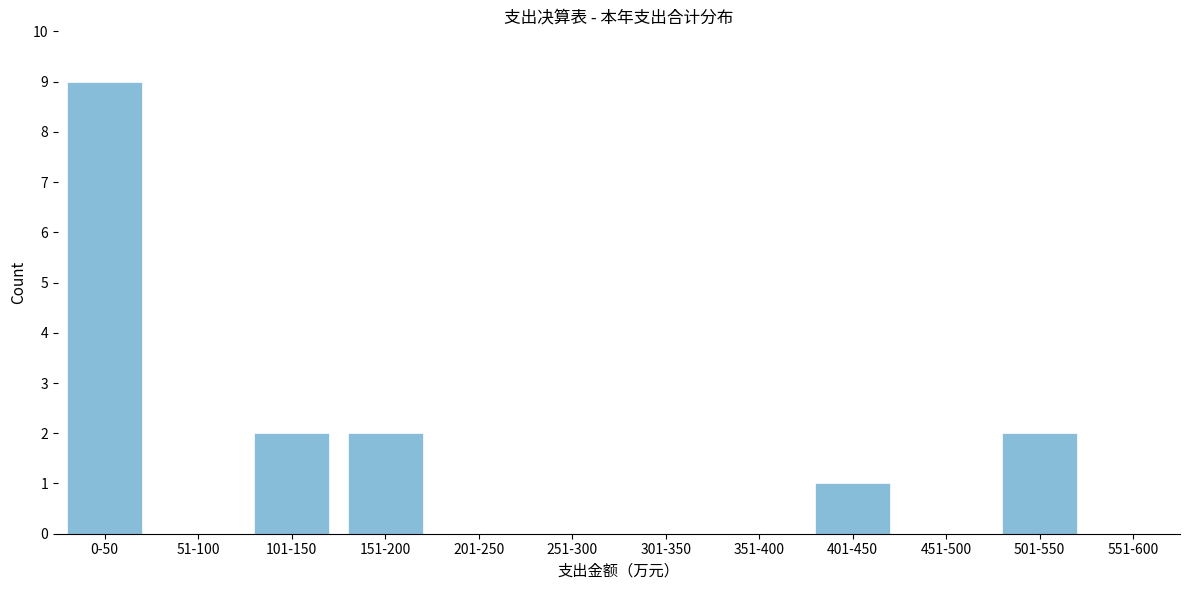

Reading left to right, list all the values displayed in this chart.

0-50=9	51-100=0	101-150=2	151-200=2	201-250=0	251-300=0	301-350=0	351-400=0	401-450=1	451-500=0	501-550=2	551-600=0